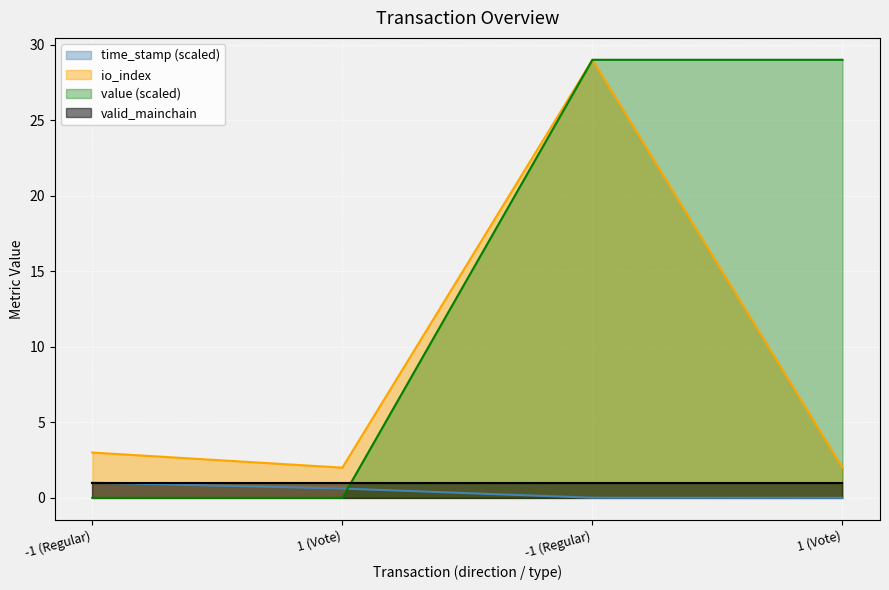

True or false: time_stamp and io_index cross at least once.

False